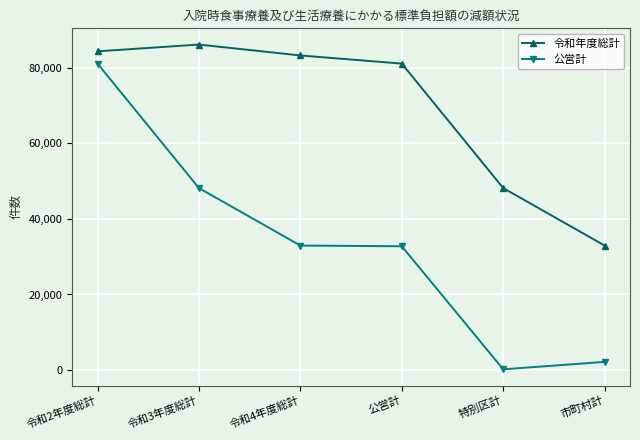

At which label does 公営計 first exceed 32948?

令和2年度総計